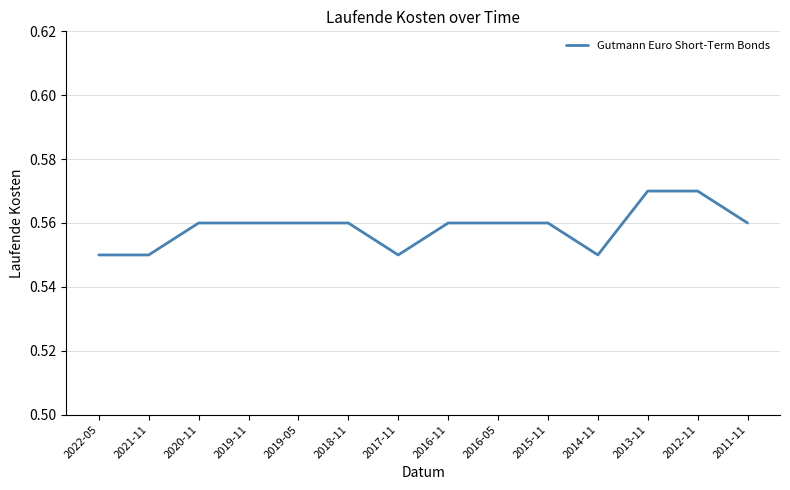

The value at 2021-11 is 0.9. True or false?

False